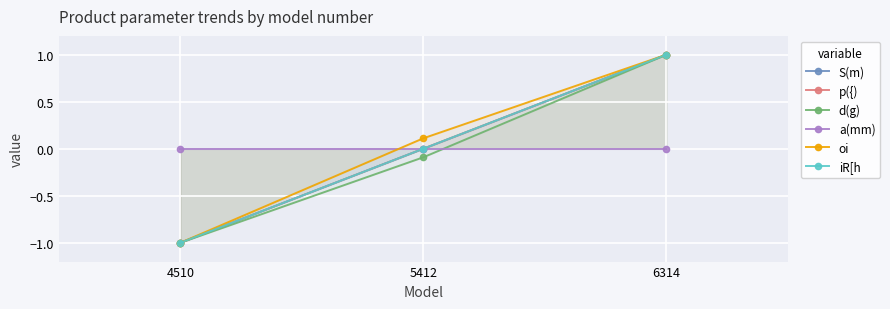

Which has a higher value, 5412 or 6314?

6314